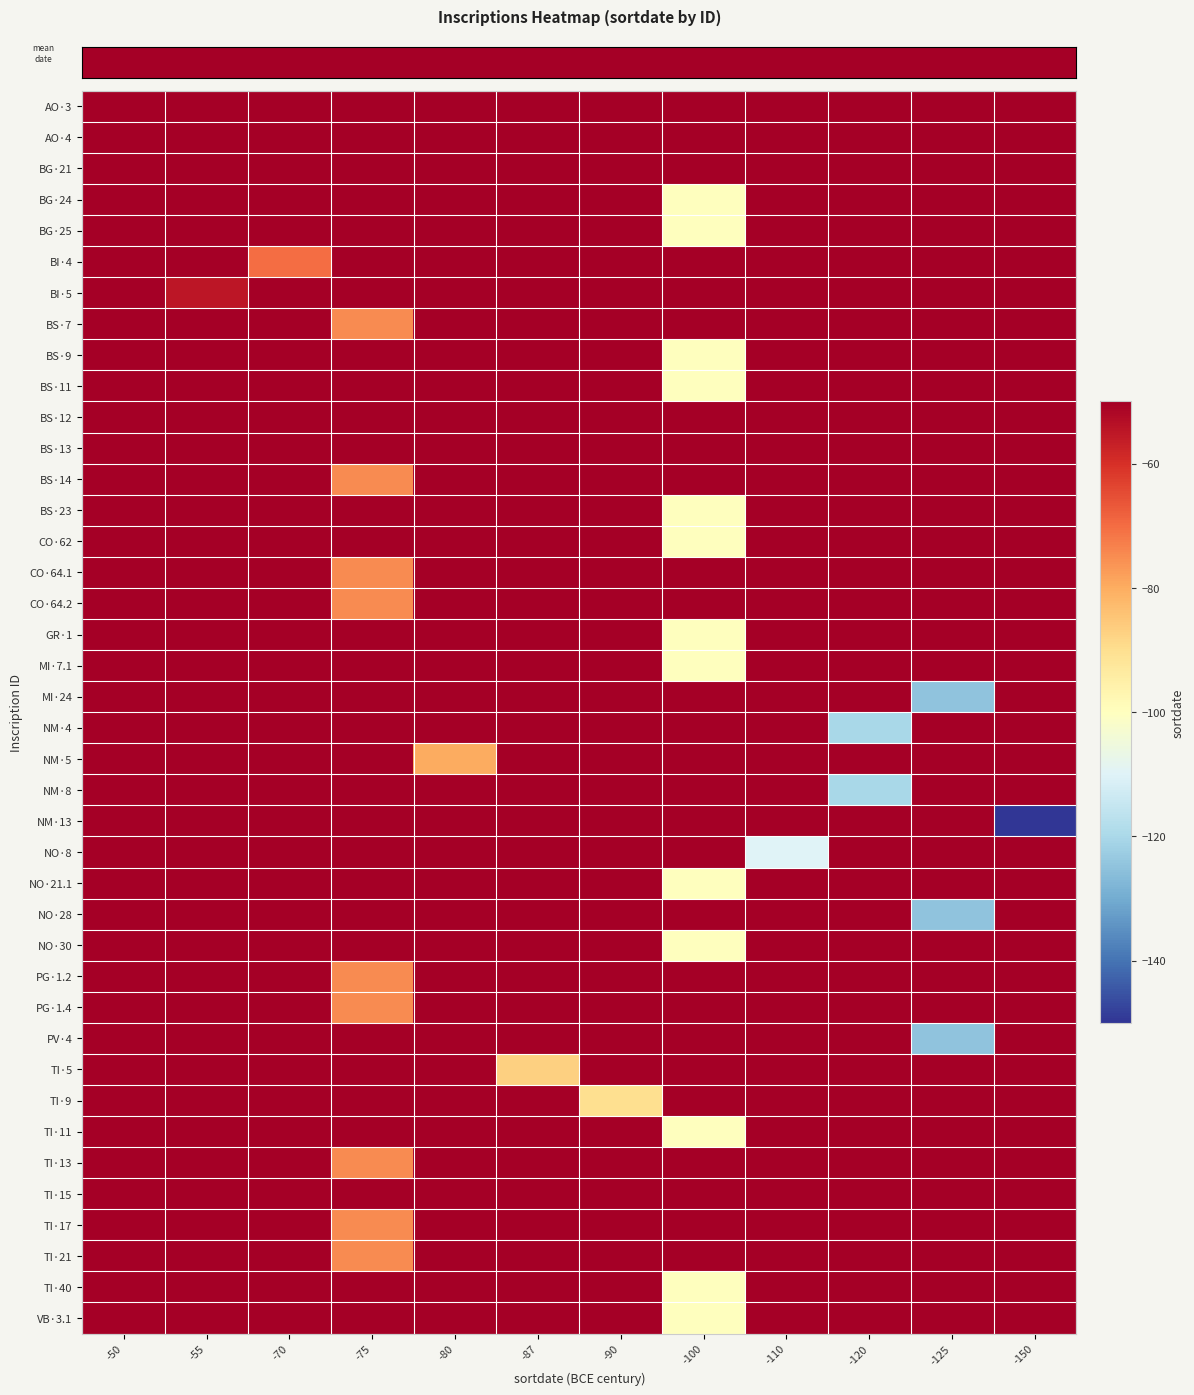

How many data points does each series have?

12